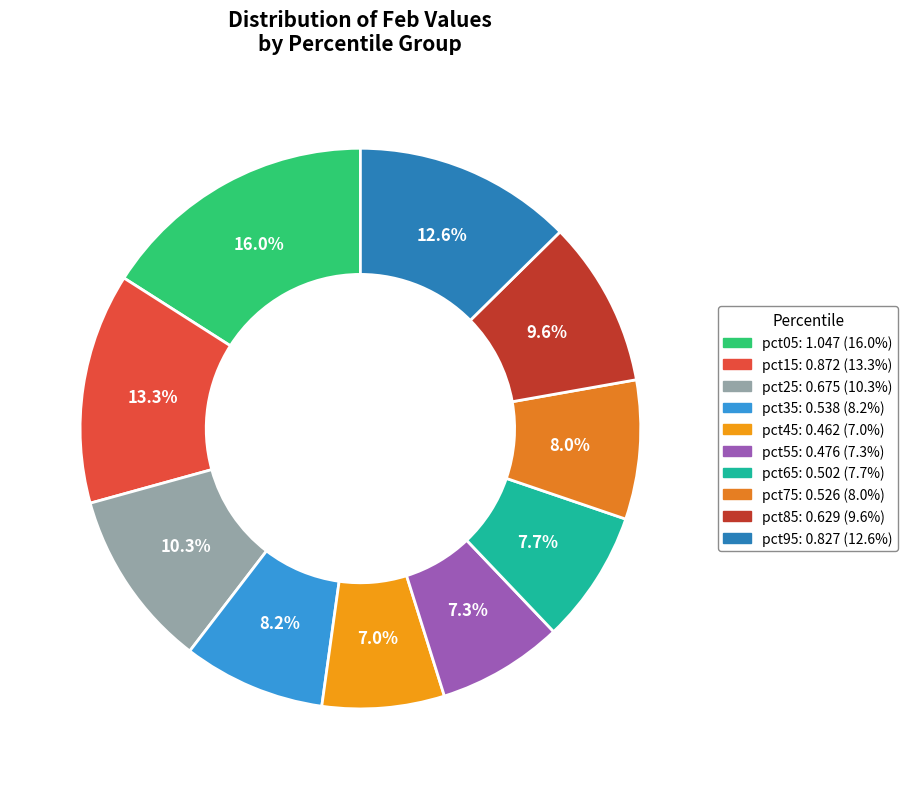

What is the total percentage of pct05 and pct85?

25.6%